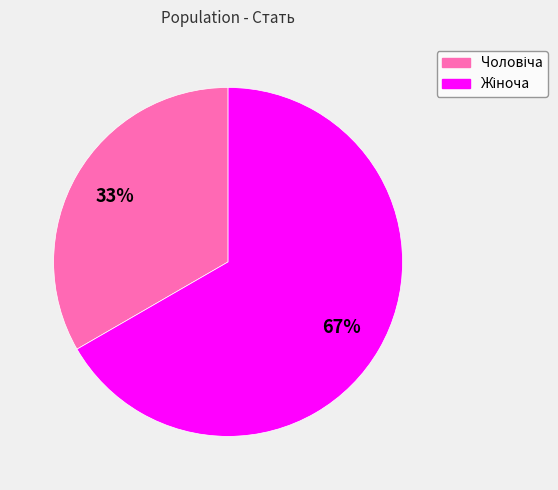

Does any single category account for the majority?

Yes